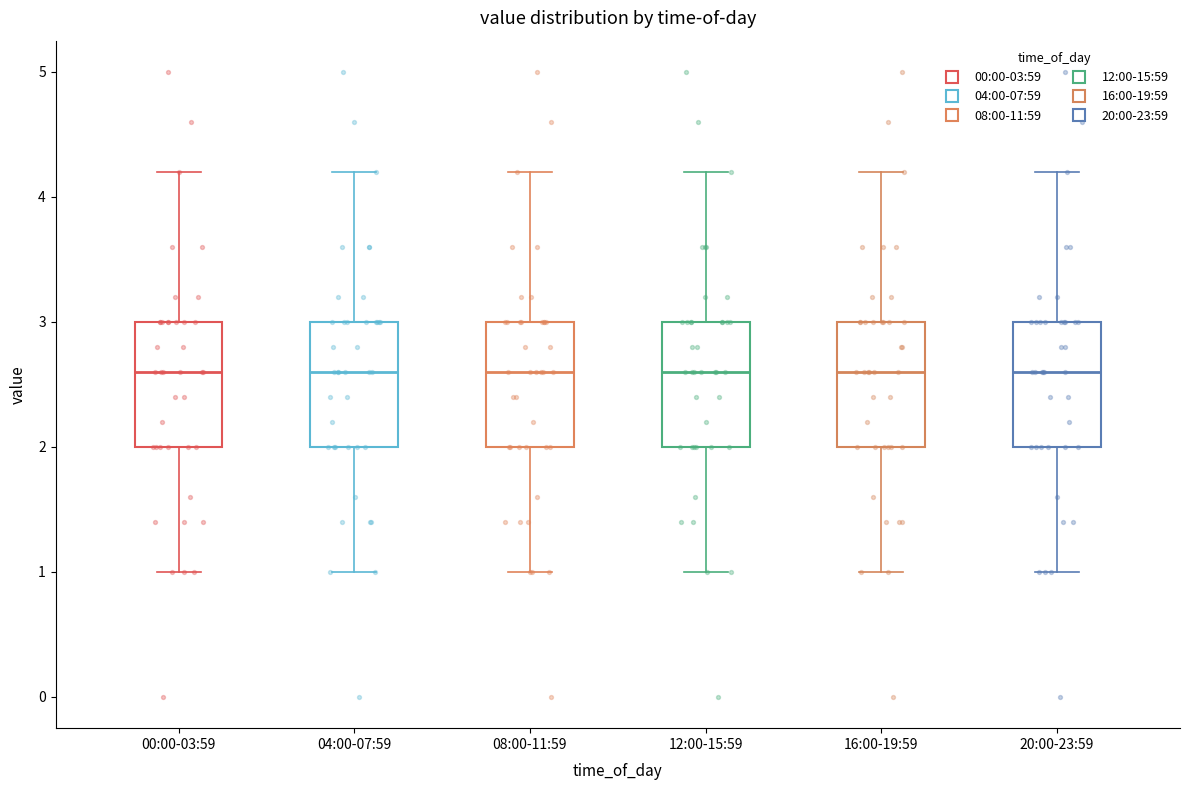

Reading left to right, transcribe this box plot: for each box, give where its median line is, the range the box spans, and where its two whiskers end, as read against the y-axis. The values are not printed on the chart, so give them approximately, as read against the axis.

00:00-03:59: median 2.6, box 2.0 to 3.0, whiskers 1.0 to 4.2
04:00-07:59: median 2.6, box 2.0 to 3.0, whiskers 1.0 to 4.2
08:00-11:59: median 2.6, box 2.0 to 3.0, whiskers 1.0 to 4.2
12:00-15:59: median 2.6, box 2.0 to 3.0, whiskers 1.0 to 4.2
16:00-19:59: median 2.6, box 2.0 to 3.0, whiskers 1.0 to 4.2
20:00-23:59: median 2.6, box 2.0 to 3.0, whiskers 1.0 to 4.2